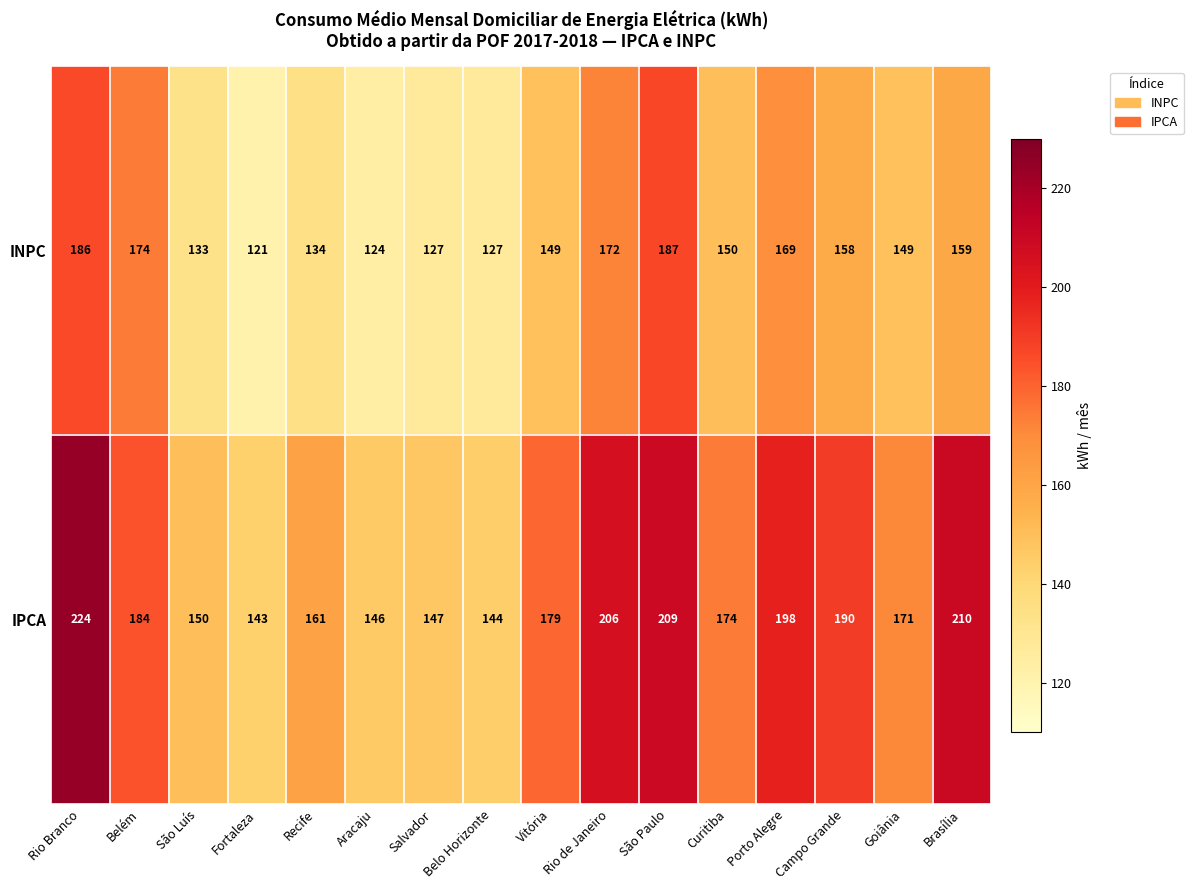

What is the sum of the IPCA values at São Paulo and Rio de Janeiro?

415